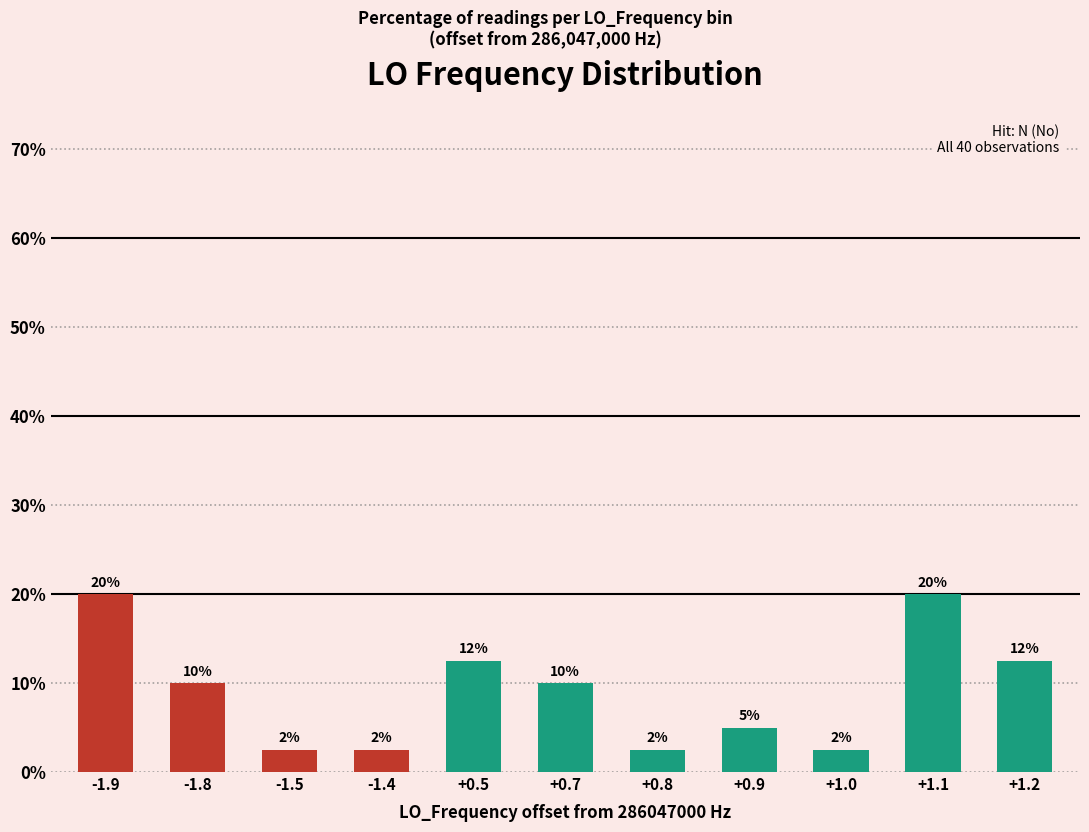

Between -1.5 and -1.4, which is larger?

-1.5